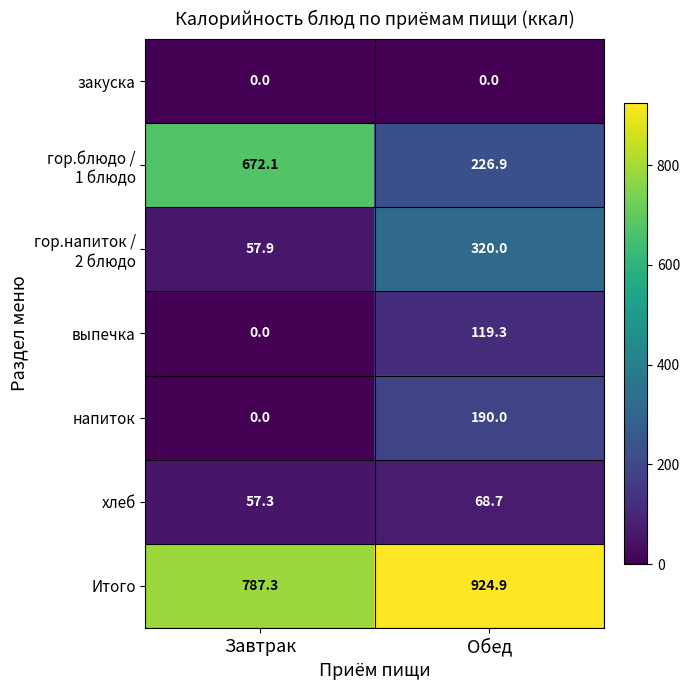

How many categories are shown in the chart?

2